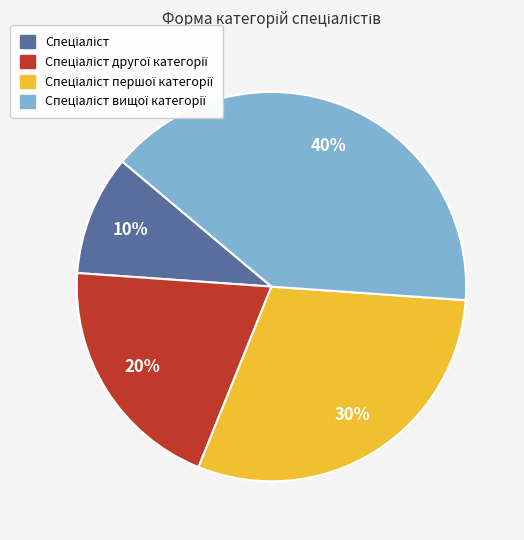

Does any single category account for the majority?

No